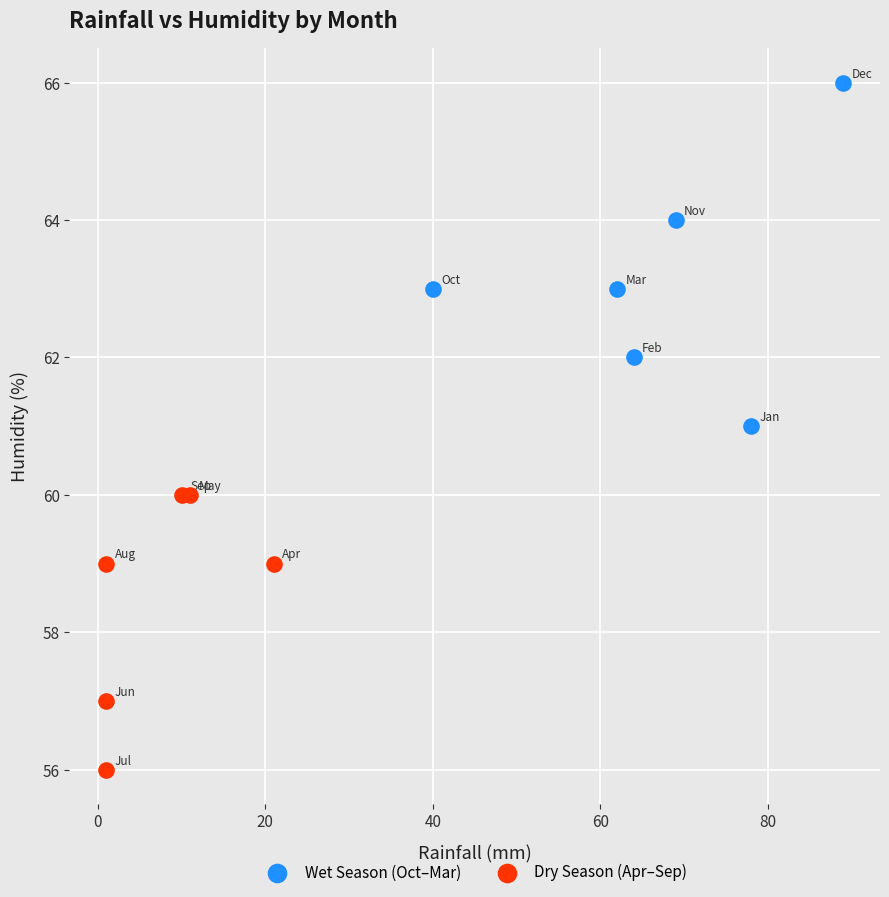

Which series contains the highest Y value?

Wet Season (Oct–Mar)